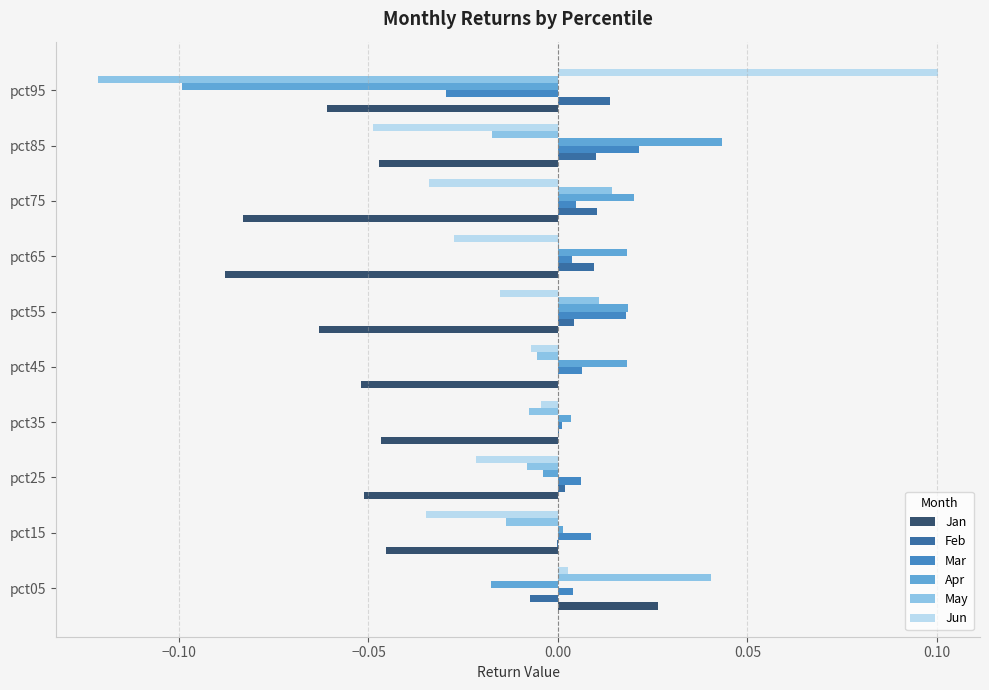

Which category has the highest value across all series?

pct95